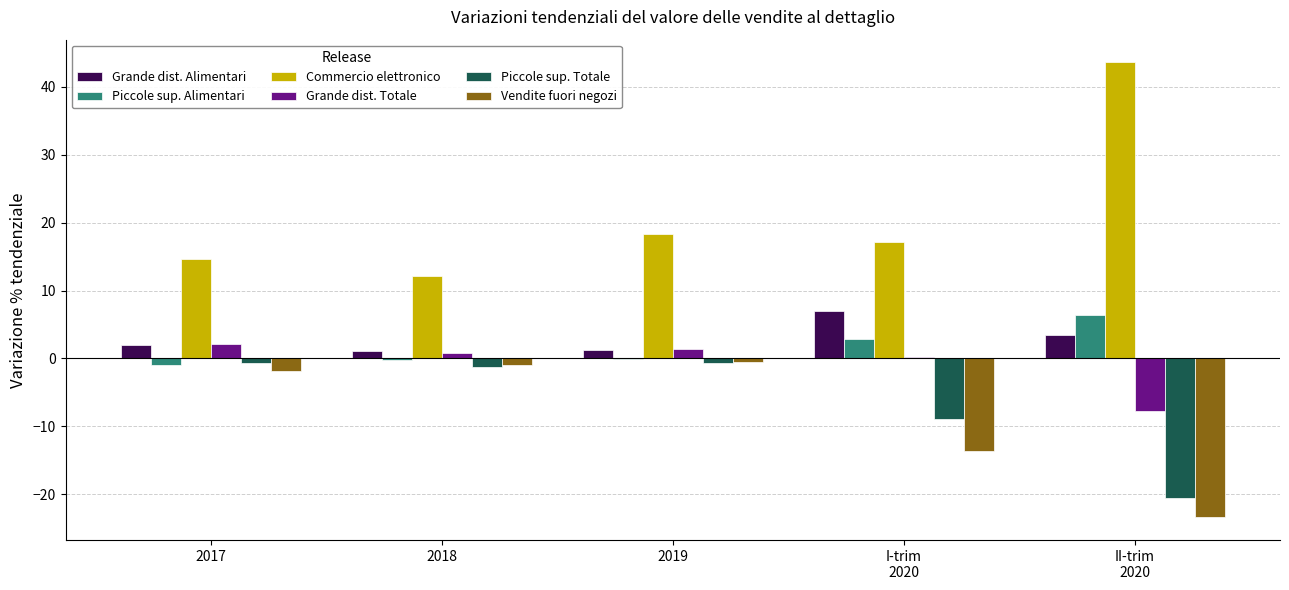

What are all the series names shown in the legend?

Grande dist. Alimentari, Piccole sup. Alimentari, Commercio elettronico, Grande dist. Totale, Piccole sup. Totale, Vendite fuori negozi